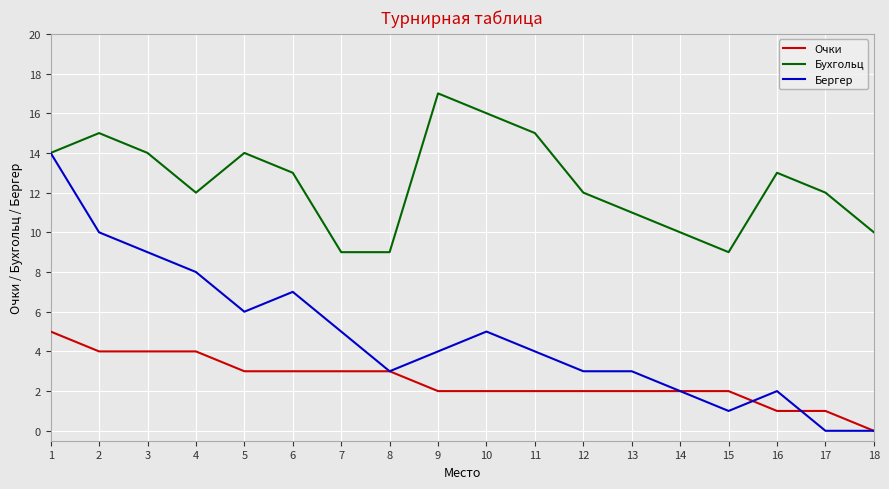

What is the total value across all series at 7?

17